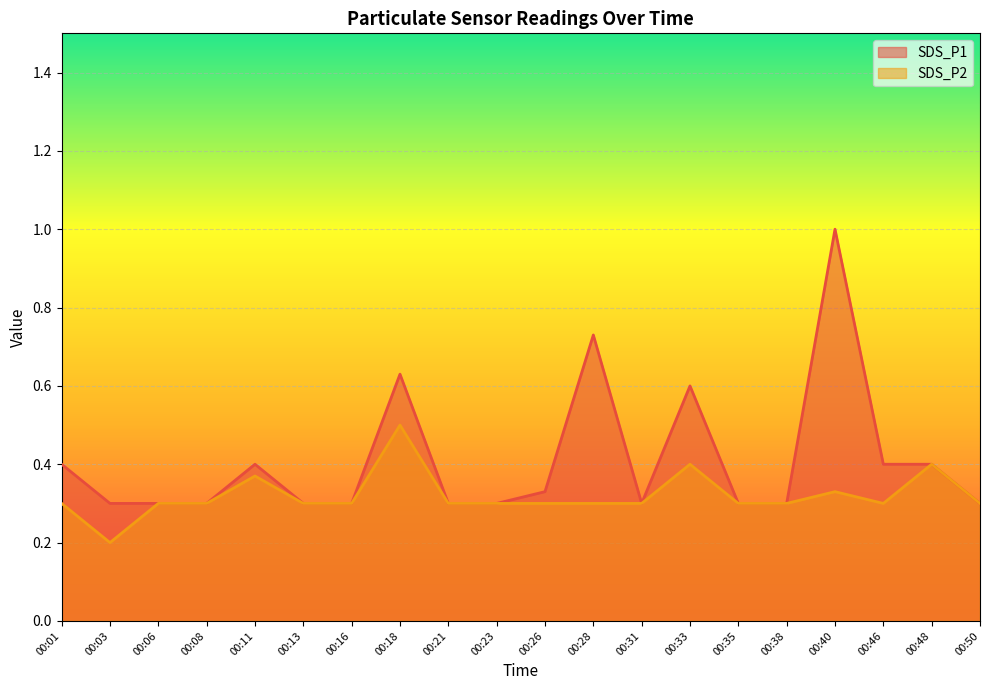

Is the value of SDS_P2 at 00:48 greater than the value of SDS_P1 at 00:35?

Yes